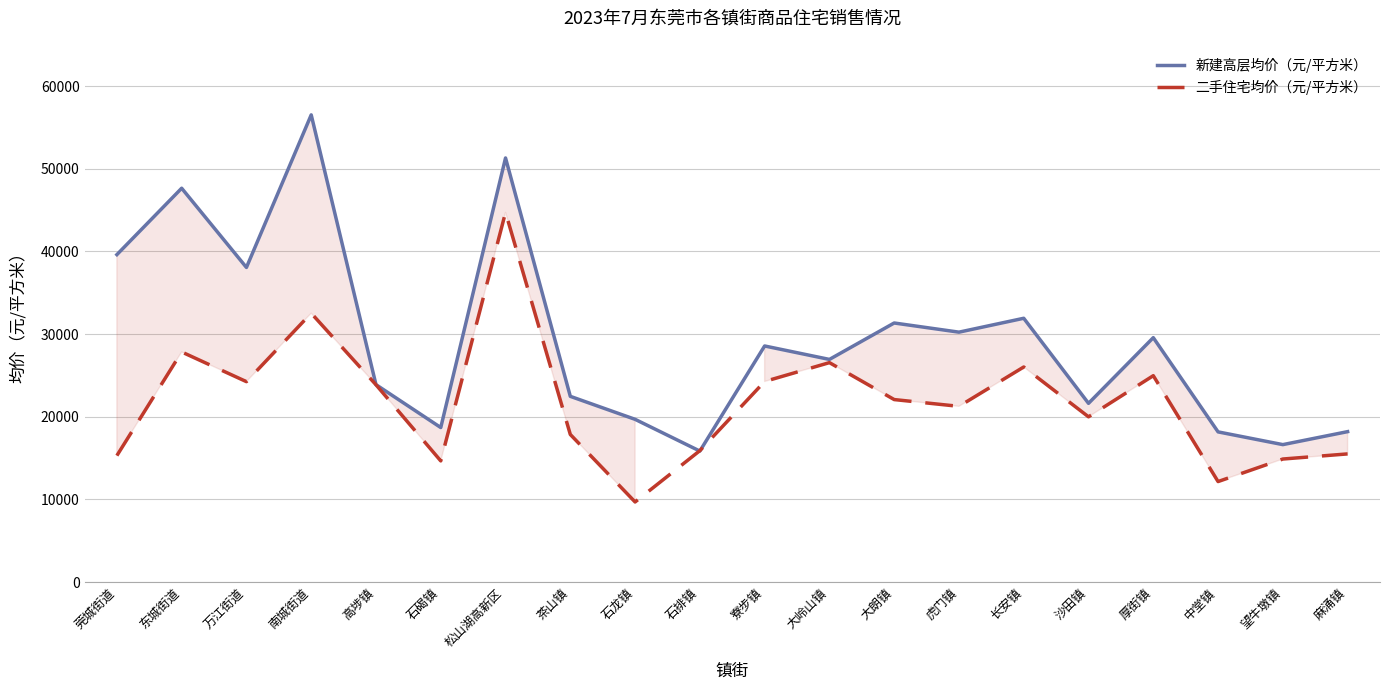

True or false: 新建高层均价（元/平方米） has a value of 56525 at 南城街道.

True